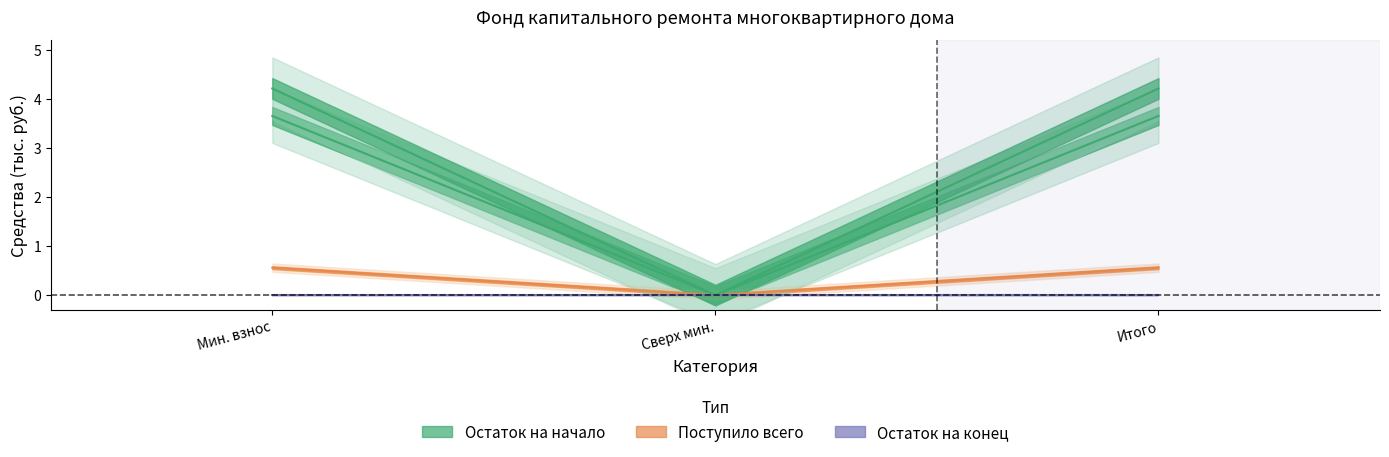

True or false: Остаток на конец has a value of 1.0 at Мин. взнос.

False